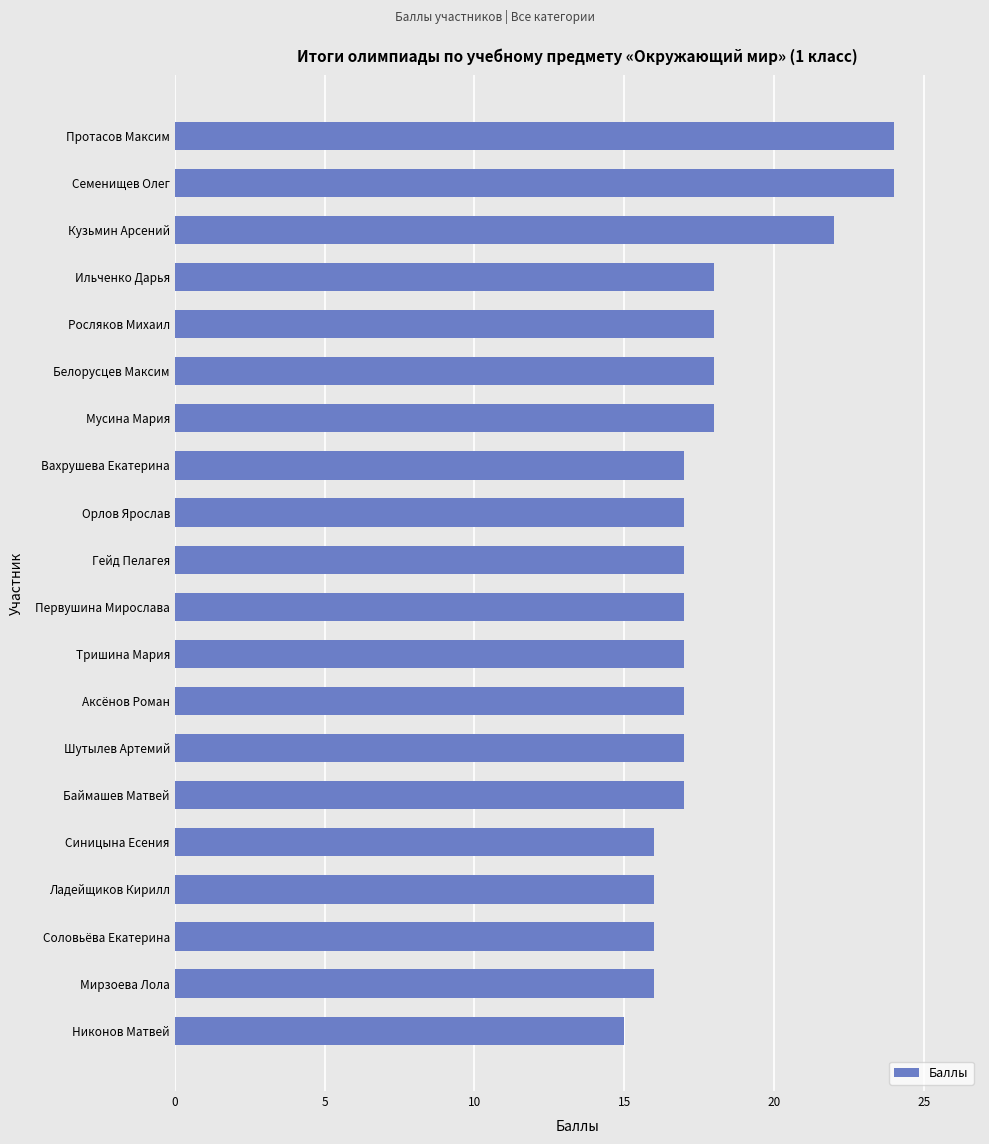

Which has a higher value, Аксёнов Роман or Соловьёва Екатерина?

Аксёнов Роман